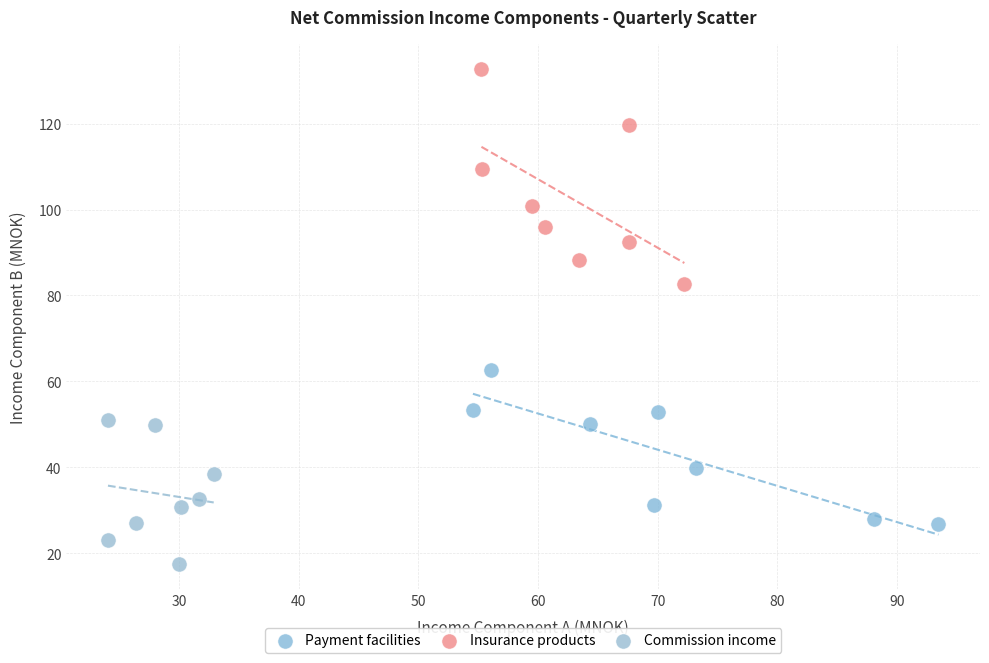

Which series contains the highest Y value?

Insurance products